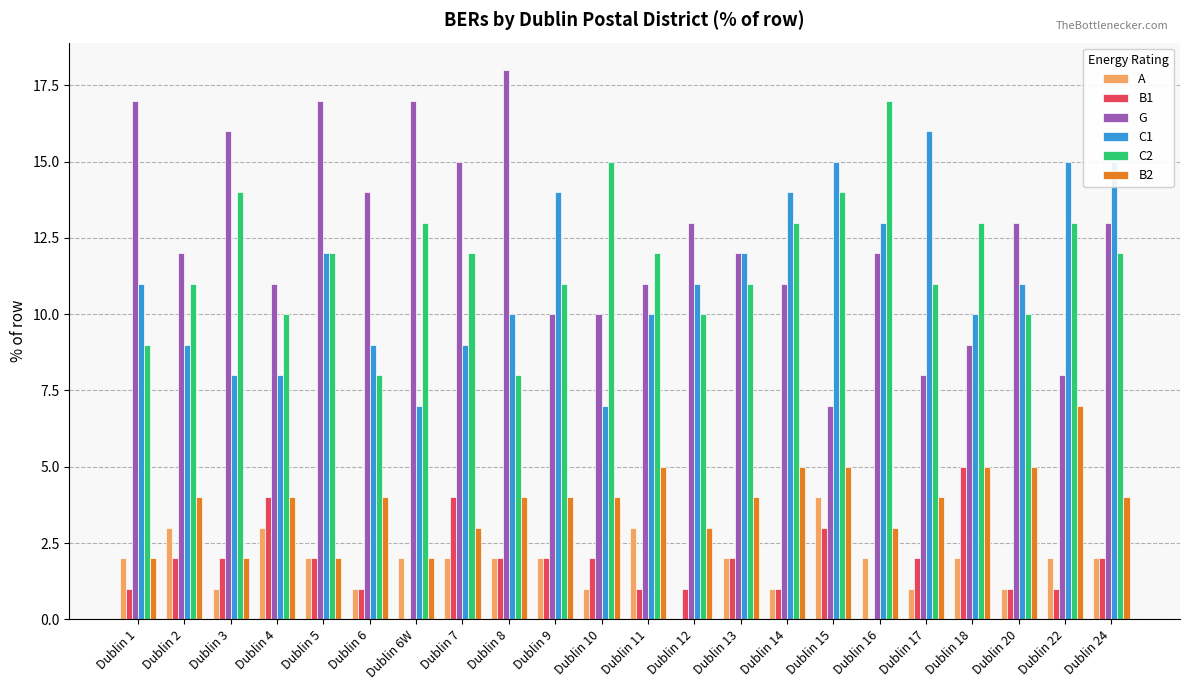

What is the difference between the C2 values at Dublin 20 and Dublin 14?

3